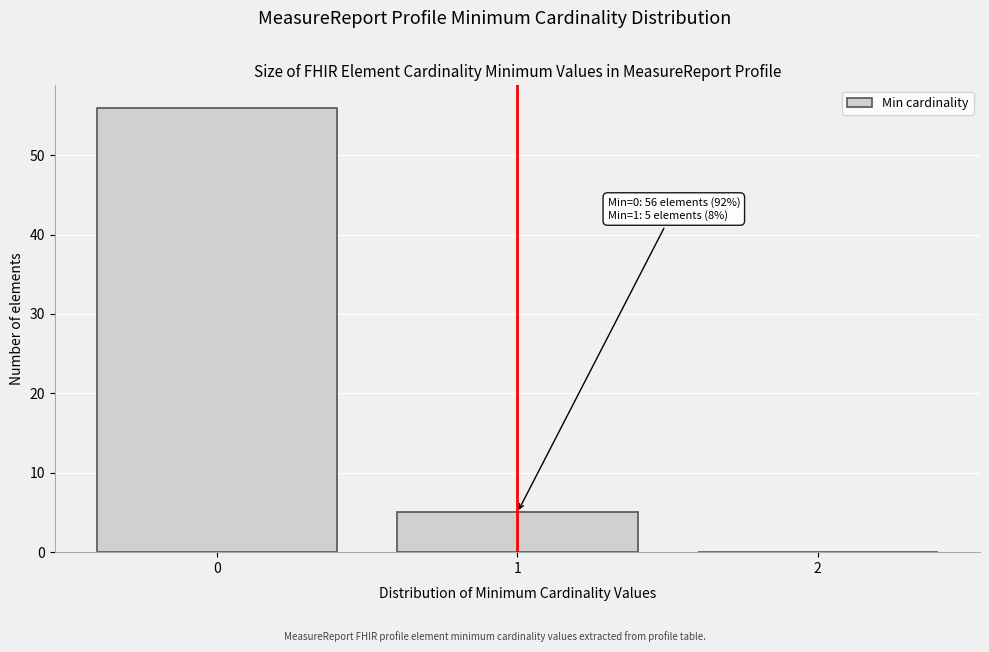

Over which range of the x-axis is the bar tallest?

-0.5 to 0.5